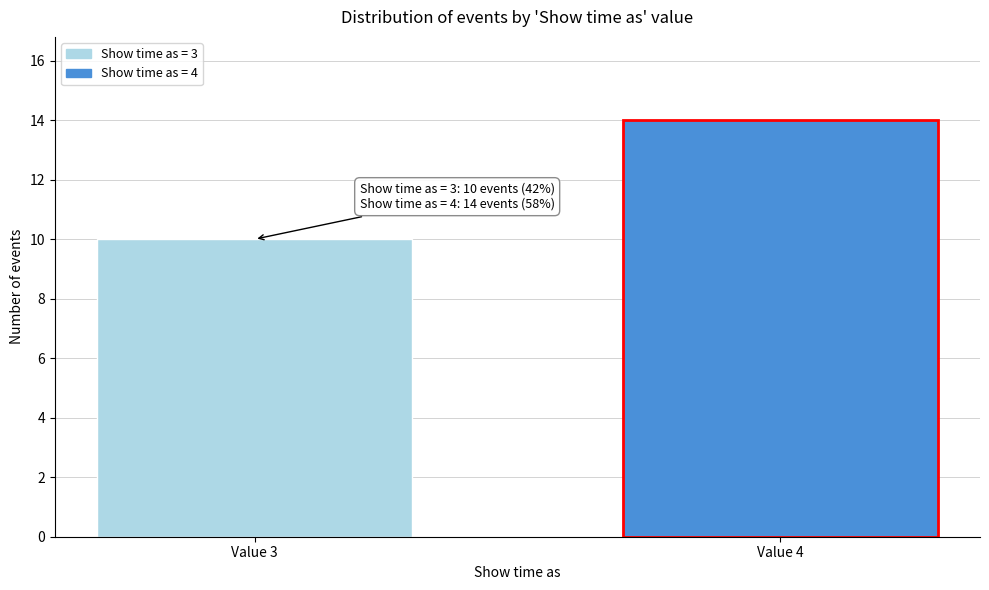

Reading left to right, transcribe all the data shown in this chart.

Value 3=10	Value 4=14